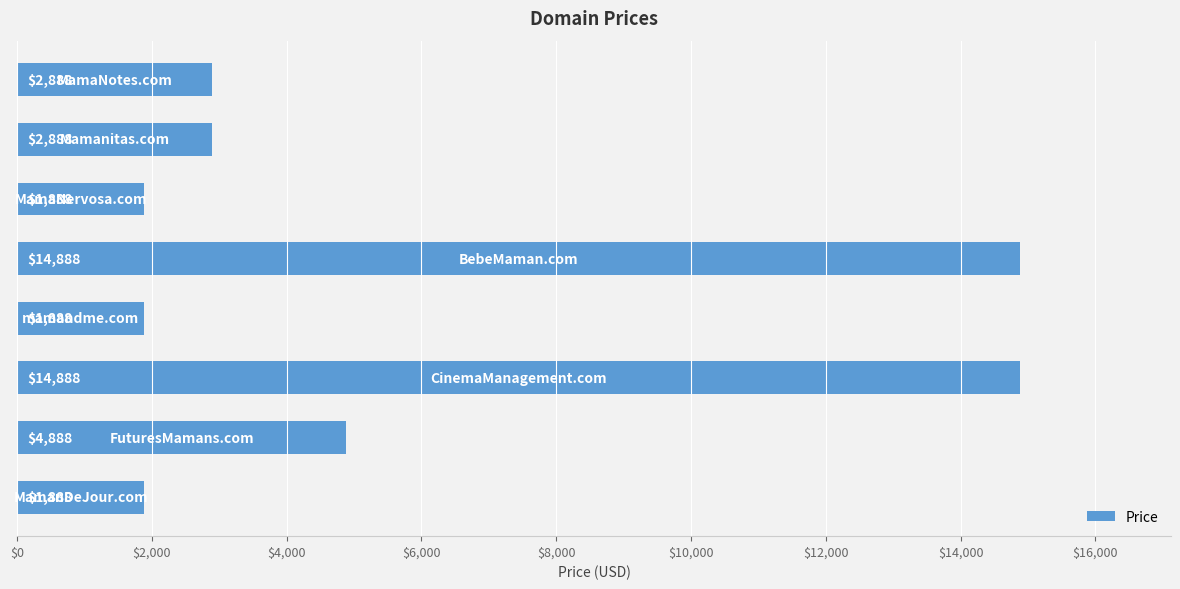

How many values are below 2888?

3